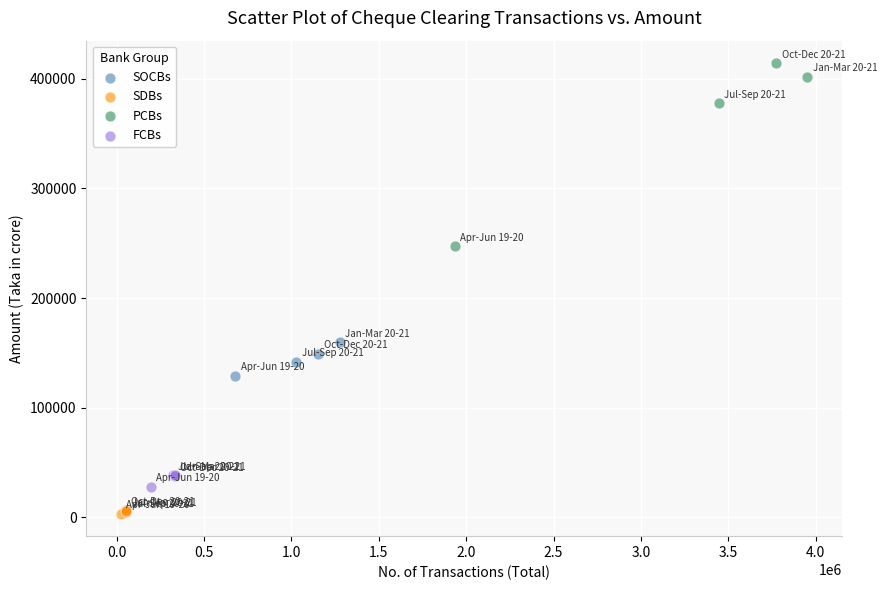

Which series has the largest Y range (max minus min)?

PCBs